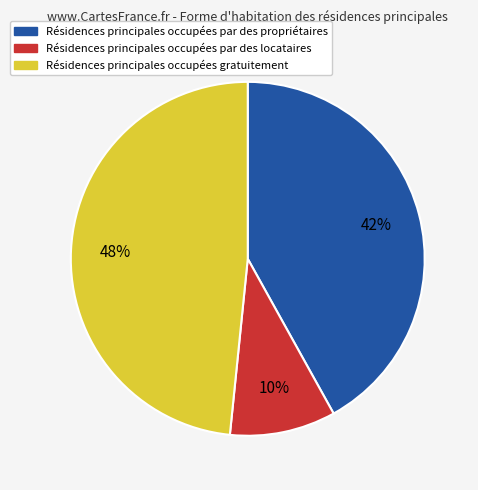

Is there a majority slice in this chart?

No